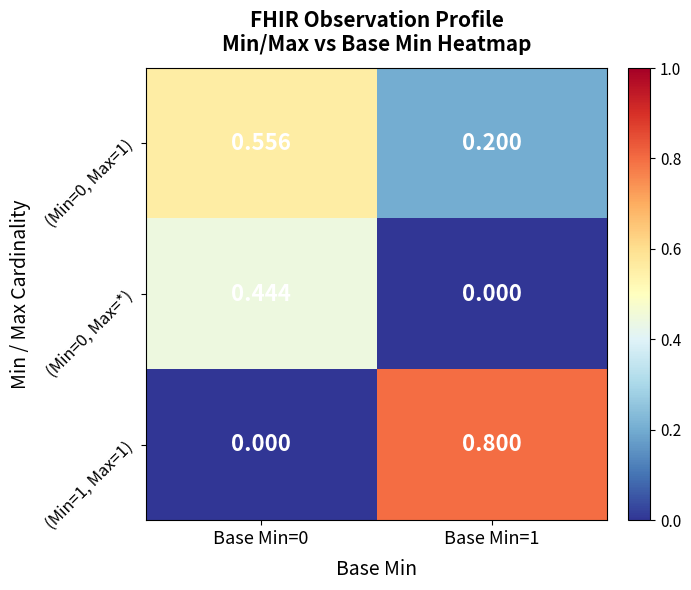

Is the value of (Min=0, Max=*) at Base Min=1 greater than the value of (Min=0, Max=1) at Base Min=1?

No